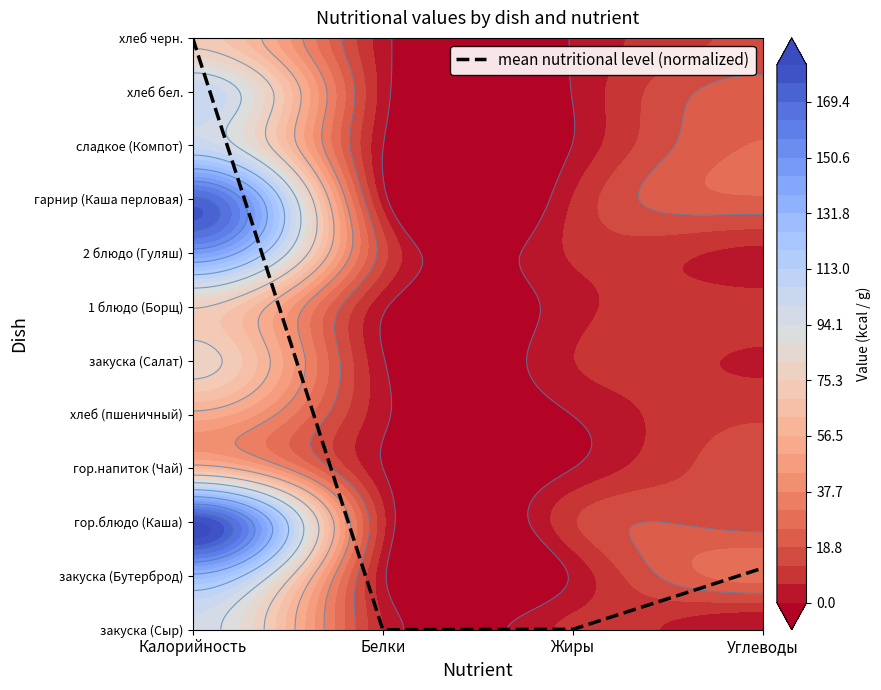

Reading left to right, what are all the values shown in this chart?

Калорийность=11.0	Белки=0.0	Жиры=0.0	Углеводы=1.1